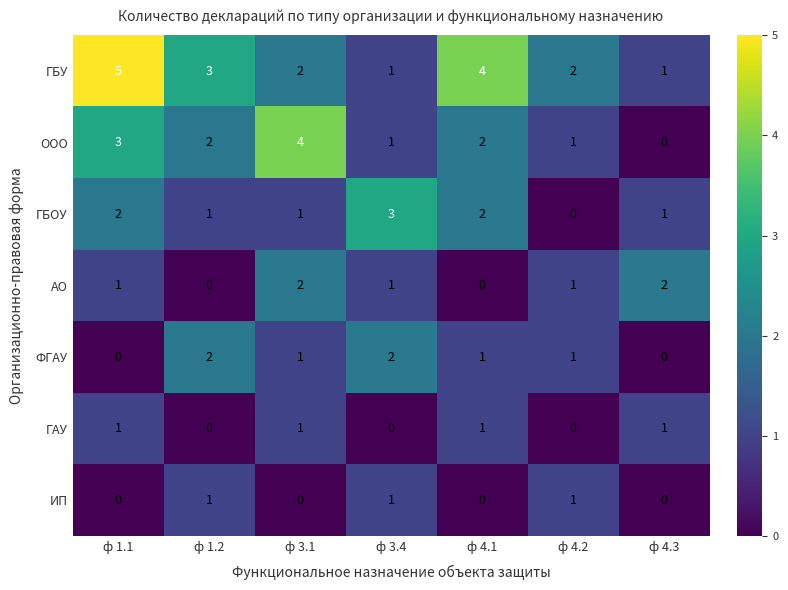

Count the number of categories in the chart.

7